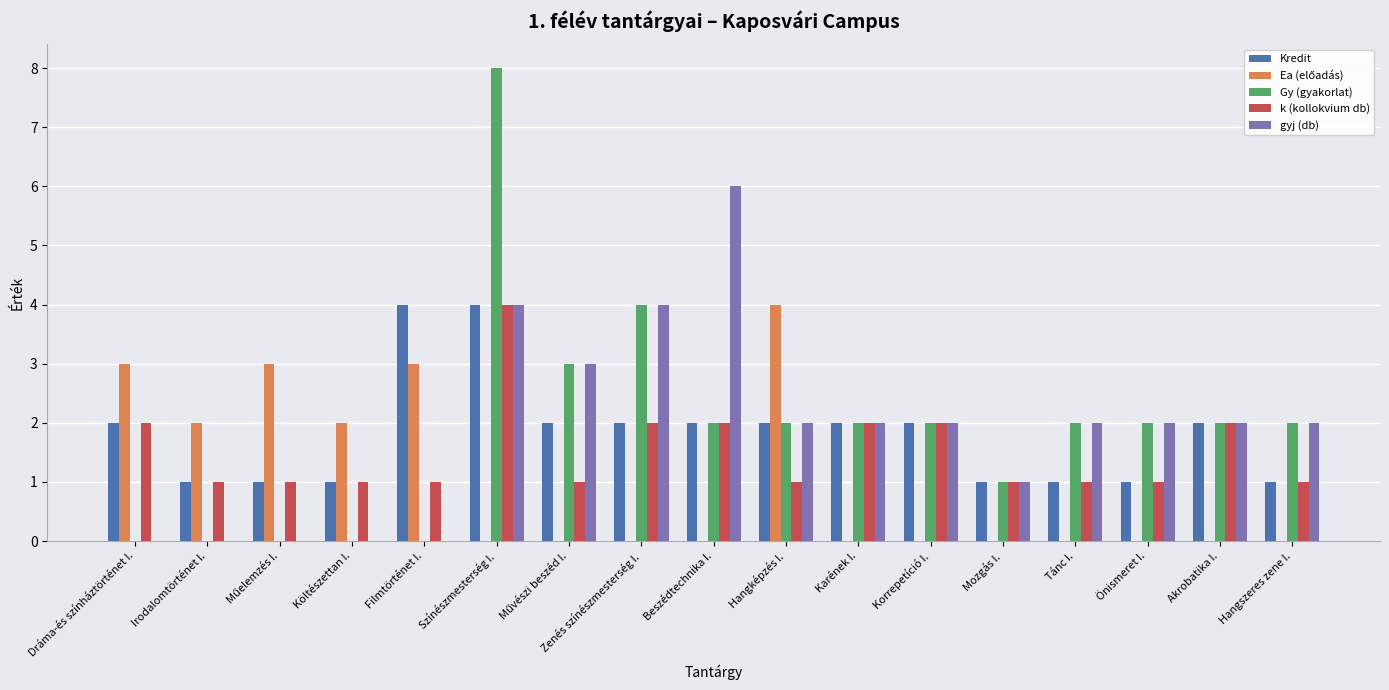

The gyj (db) series shows 2 at Dráma-és színháztörténet I.. True or false?

False